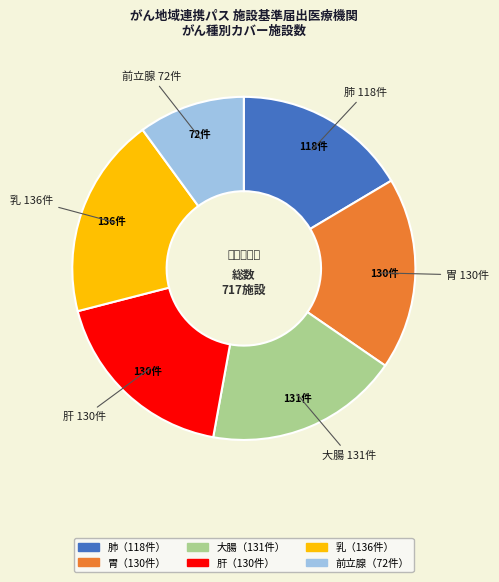

Does any single category account for the majority?

No